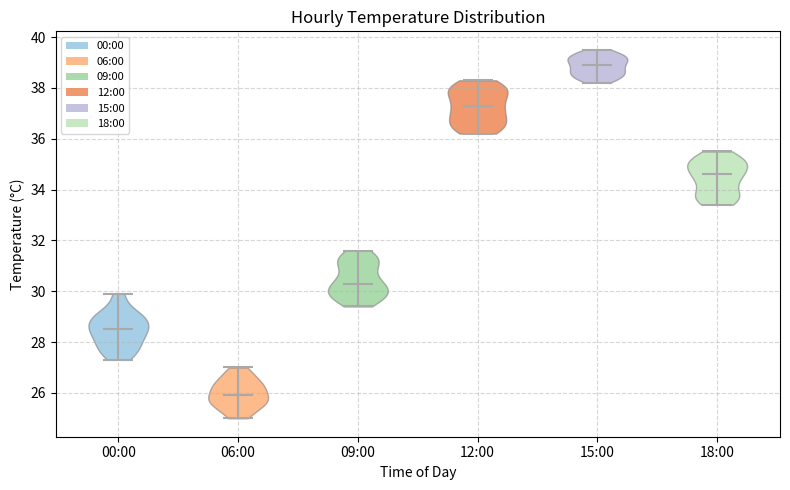

Reading left to right, read every violin against the y-axis: where its median line is, and the lowest and highest points it reaches. The values are not printed on the chart, so give them approximately, as read against the axis.

00:00: median line 28.6, lowest point 27.4, highest point 30.0
06:00: median line 26.0, lowest point 25.0, highest point 27.0
09:00: median line 30.4, lowest point 29.4, highest point 31.6
12:00: median line 37.4, lowest point 36.2, highest point 38.4
15:00: median line 39.0, lowest point 38.2, highest point 39.6
18:00: median line 34.6, lowest point 33.4, highest point 35.6